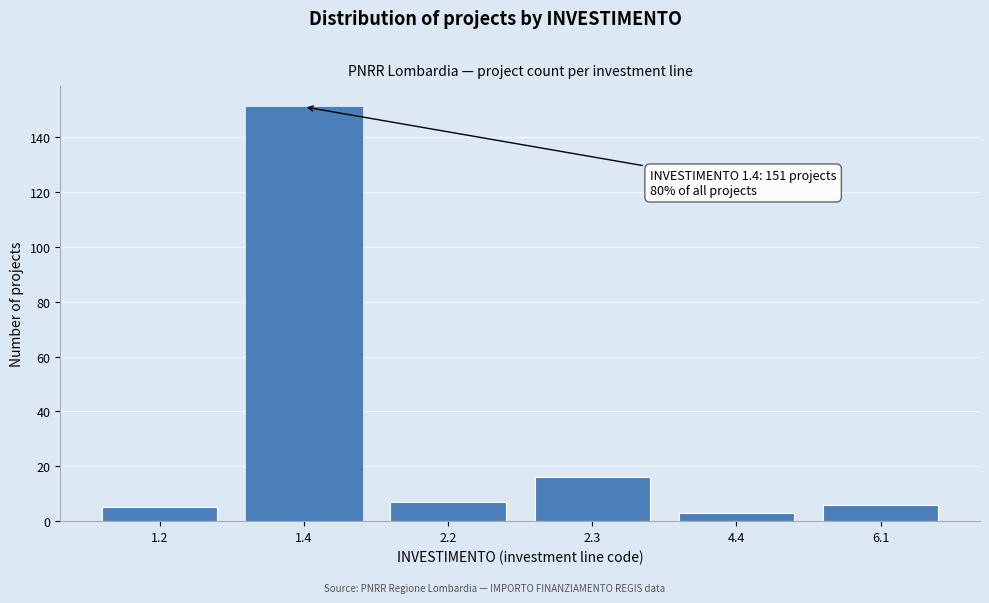

Reading left to right, transcribe all the data shown in this chart.

1.2=5	1.4=151	2.2=7	2.3=16	4.4=3	6.1=6